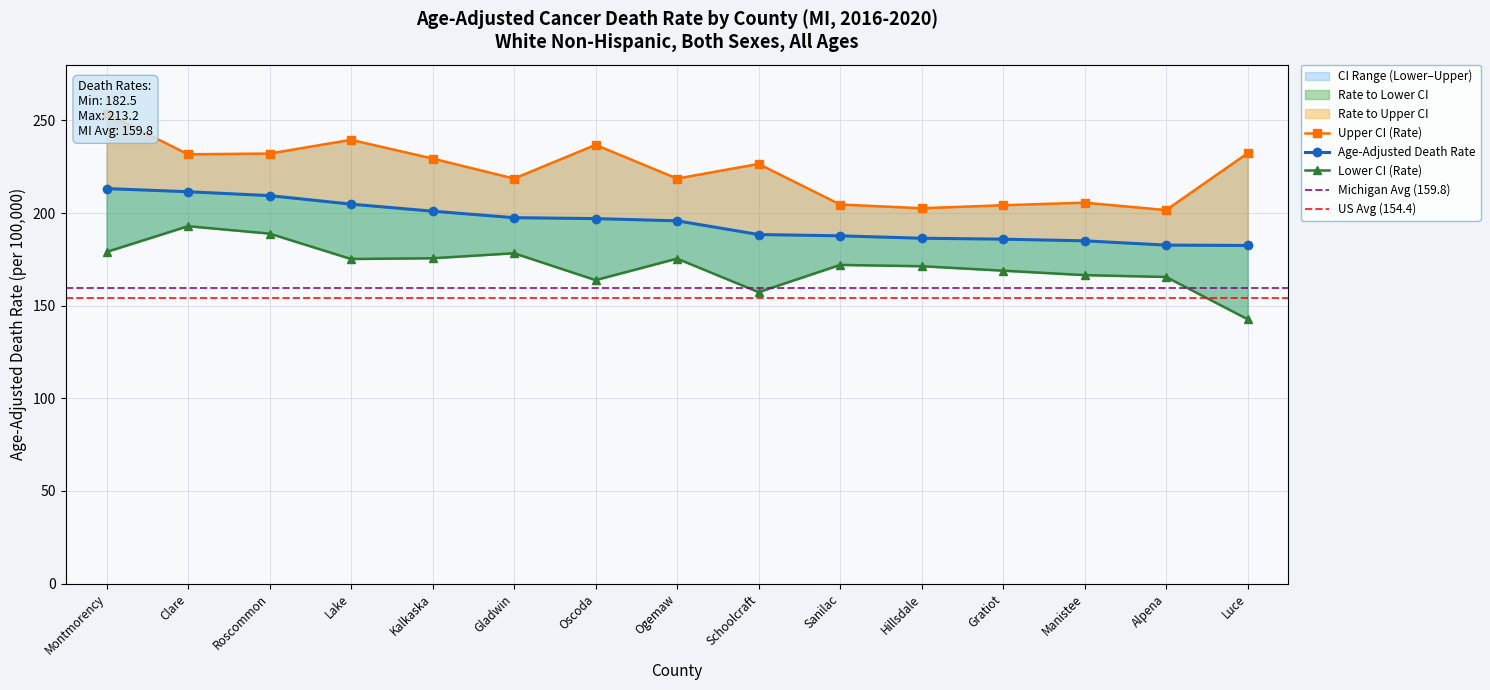

What is the sum of the Age-Adjusted Death Rate values at Montmorency and Sanilac?

400.9